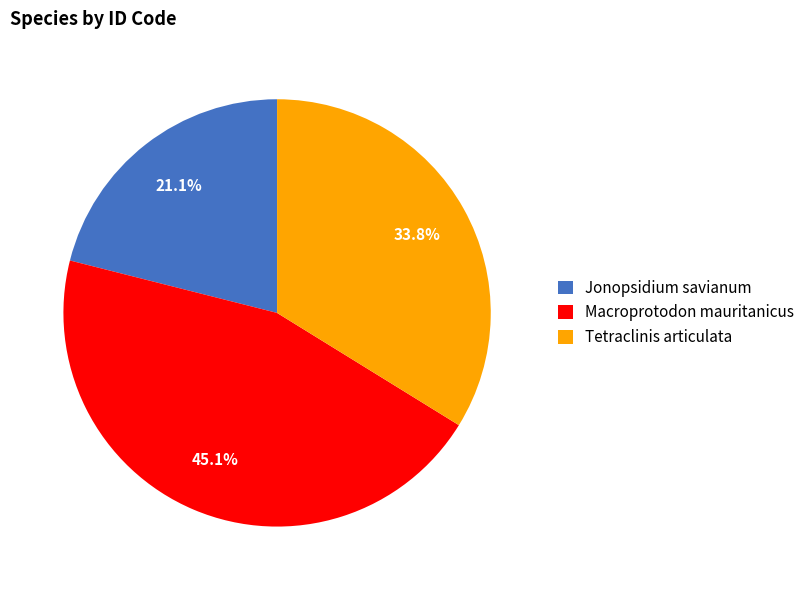

Combined, what portion of the pie is Jonopsidium savianum and Tetraclinis articulata?

54.9%